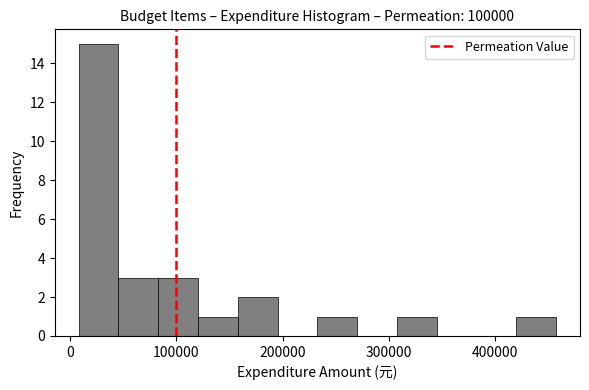

Around what value on the x-axis is the tallest bar? Give the approximate position of its centre, as read against the axis.

30000